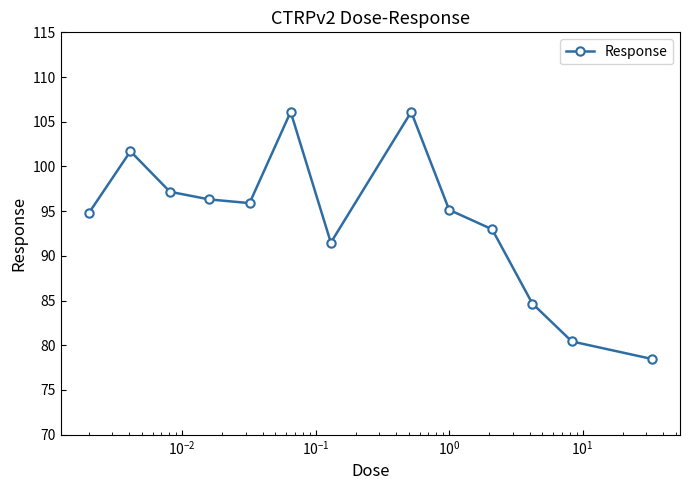

Reading left to right, list all the values displayed in this chart.

94.8	101.7	97.2	96.3	95.9	106.1	91.5	106.1	95.2	93.0	84.7	80.4	78.5